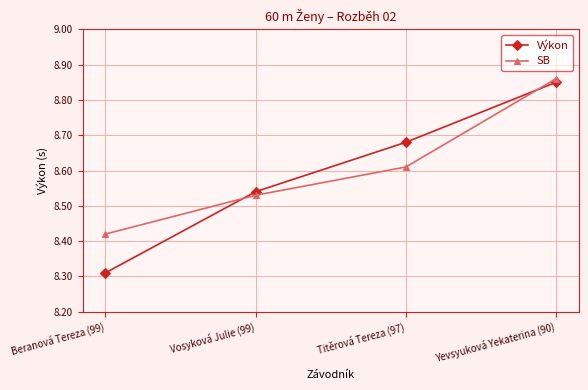

Which series ends up on top after the final intersection of Výkon and SB?

SB